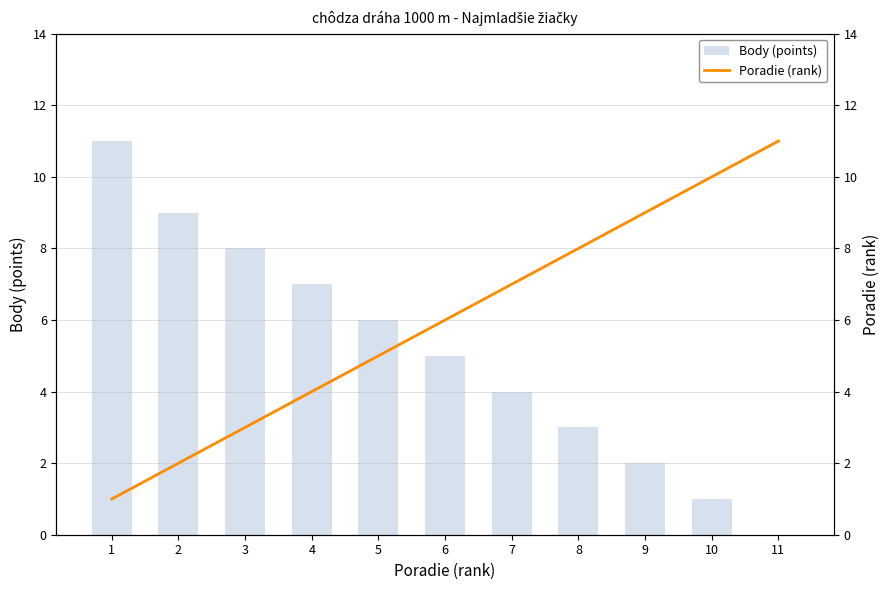

Read the Poradie (rank) value at 2.

2